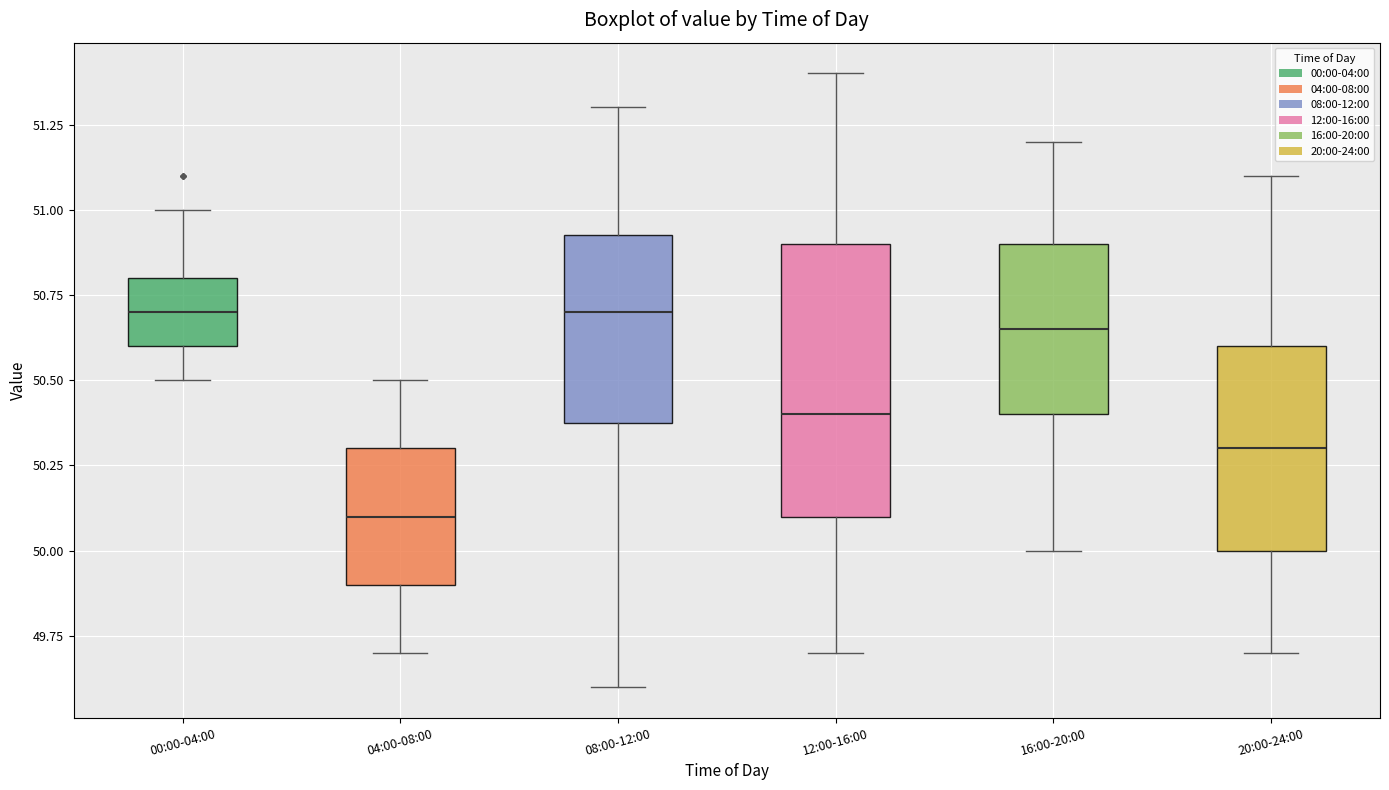

Which box is the tallest, from its lower edge to its upper edge?

12:00-16:00